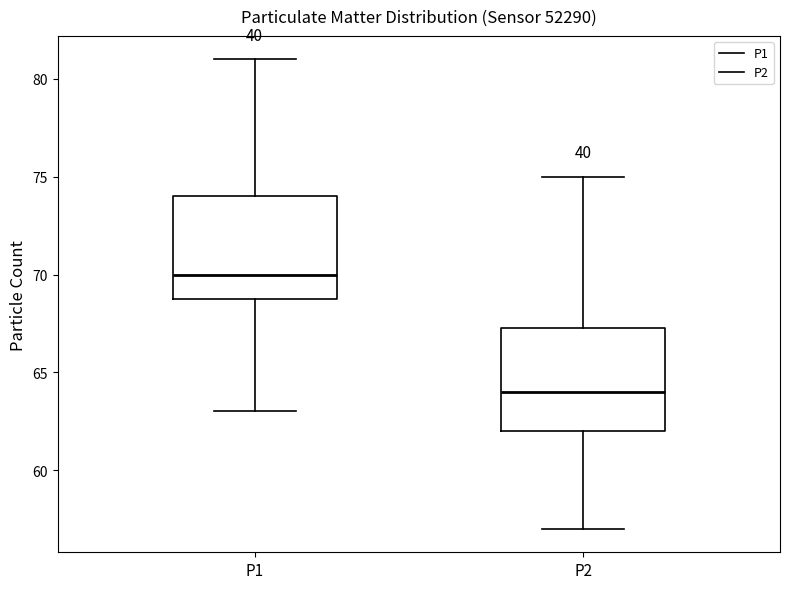

Reading left to right, transcribe this box plot: for each box, give where its median line is, the range the box spans, and where its two whiskers end, as read against the y-axis. The values are not printed on the chart, so give them approximately, as read against the axis.

P1: median 70.0, box 69.0 to 74.0, whiskers 63.0 to 81.0
P2: median 64.0, box 62.0 to 67.5, whiskers 57.0 to 75.0